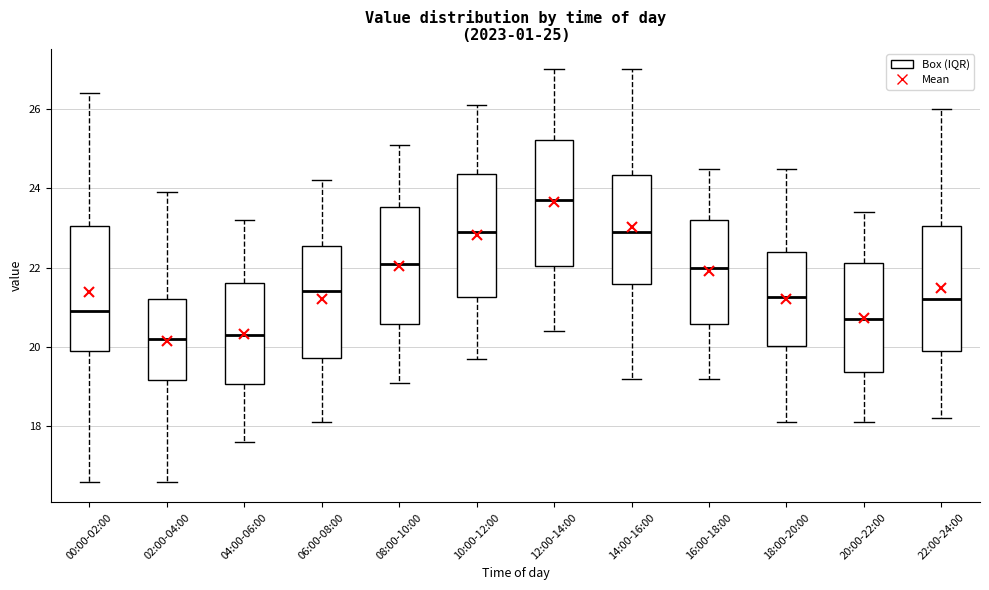

Which box's median line is the highest?

12:00-14:00